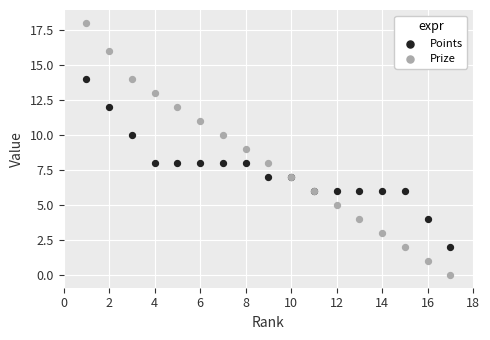

Which series contains the highest Y value?

Prize